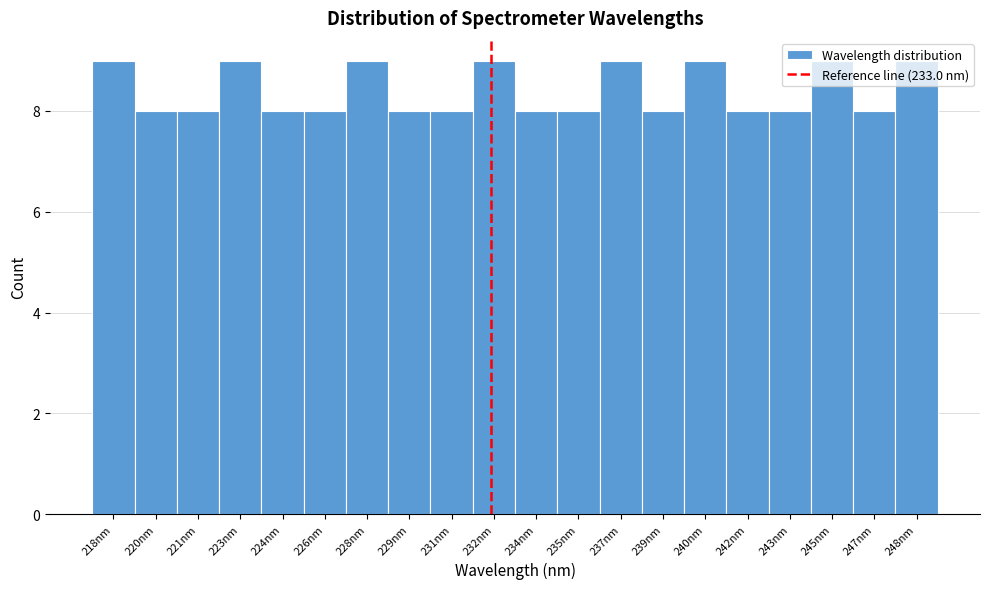

Between 220nm and 240nm, which is larger?

240nm